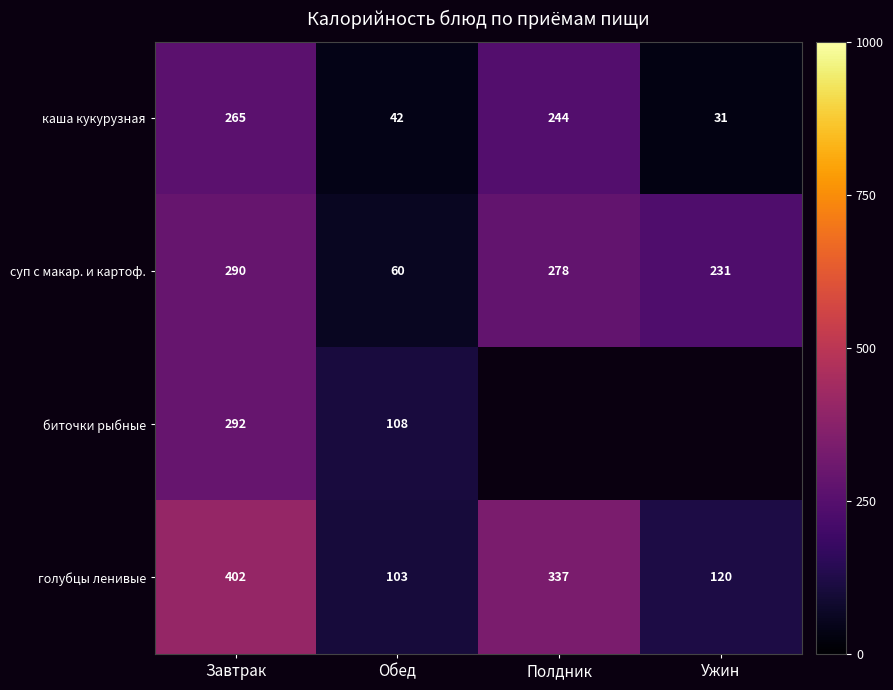

The value of каша кукурузная at Ужин is 45. True or false?

False